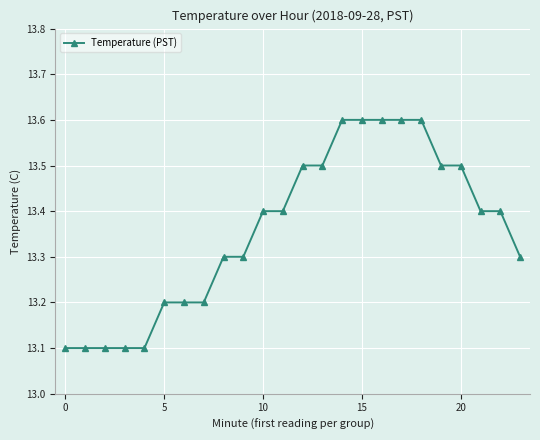

Reading left to right, what are all the values shown in this chart?

13.1	13.1	13.1	13.1	13.1	13.2	13.2	13.2	13.3	13.3	13.4	13.4	13.5	13.5	13.6	13.6	13.6	13.6	13.6	13.5	13.5	13.4	13.4	13.3